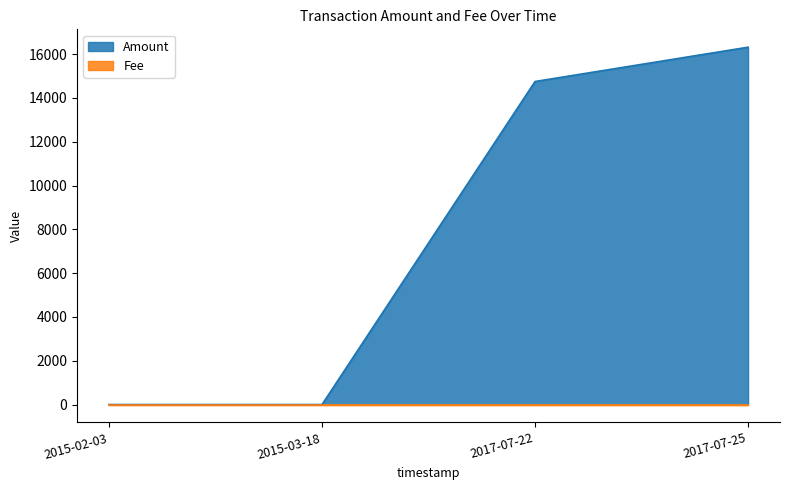

The chart shows a value of 14748 at 2017-07-22. True or false?

True